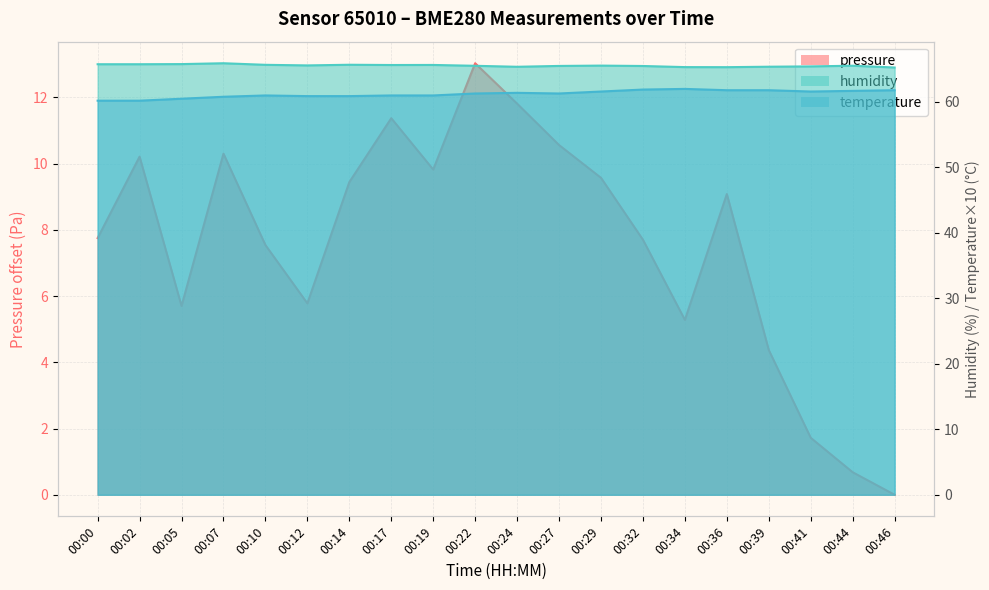

True or false: humidity and pressure intersect in this chart.

False